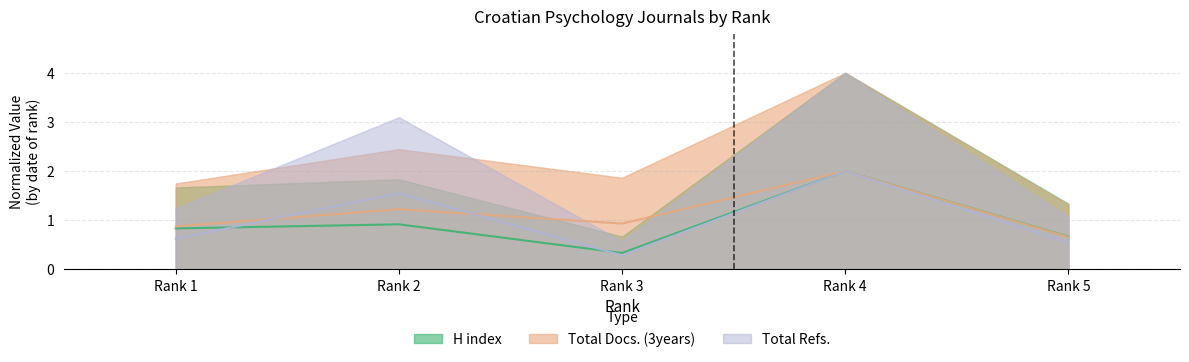

After their last crossing, which series has the higher values: H index or Total Refs.?

H index